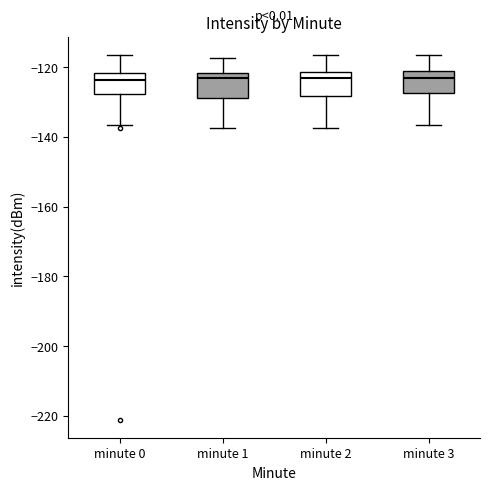

Where does the median line of the box for minute 1 sit on the y-axis? The values are not printed on the chart, so give them approximately, as read against the axis.

-124